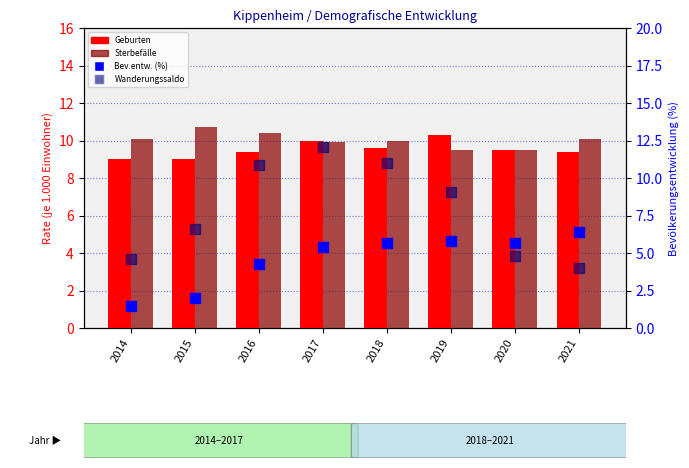

Which series has the largest total across all categories?

Sterbefälle